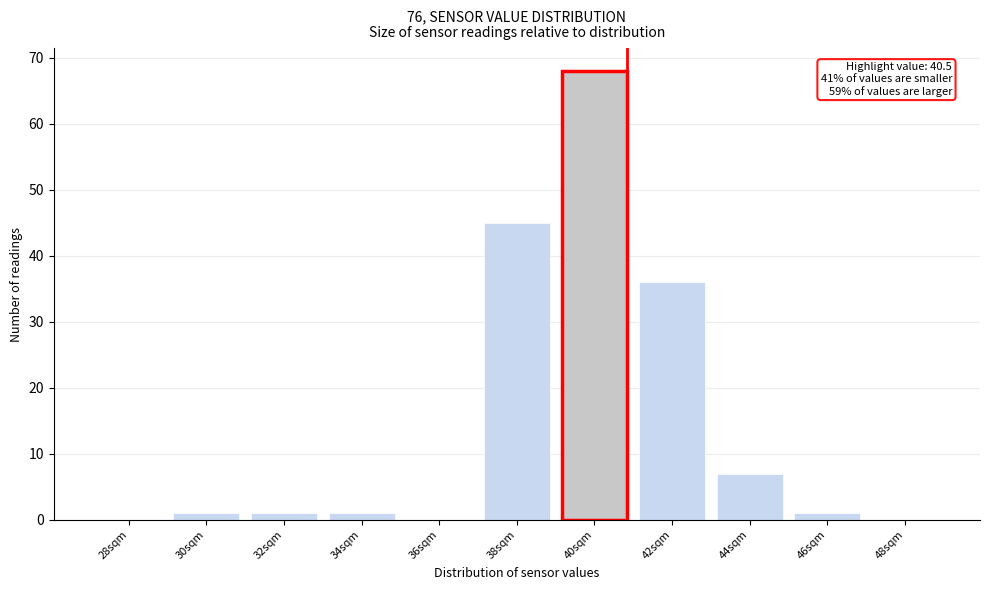

Reading left to right, list all the values displayed in this chart.

28sqm=0	30sqm=1	32sqm=1	34sqm=1	36sqm=0	38sqm=45	40sqm=68	42sqm=36	44sqm=7	46sqm=1	48sqm=0